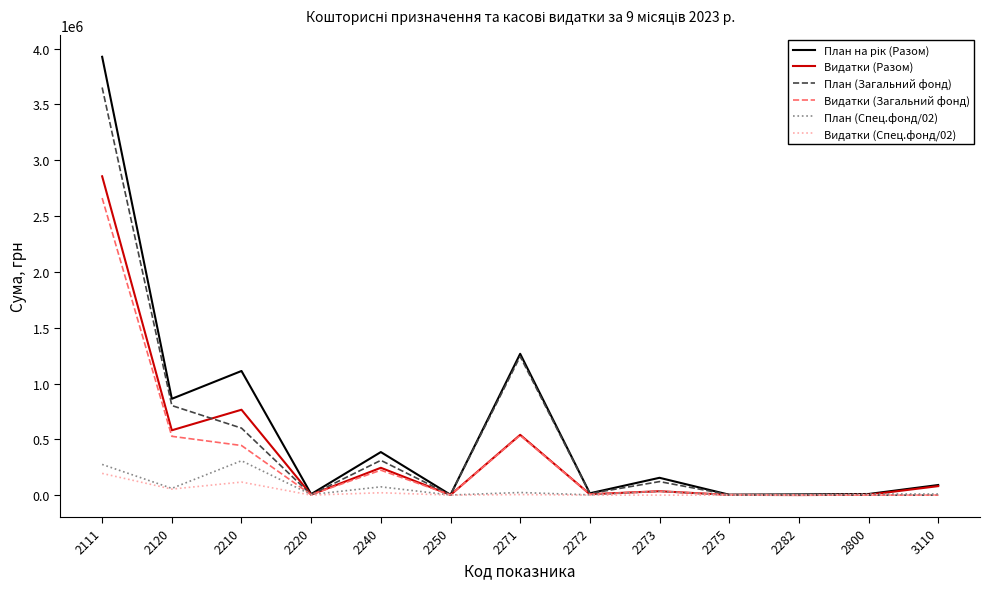

Is the value of Видатки (Загальний фонд) at 2111 greater than the value of План (Загальний фонд) at 2210?

Yes